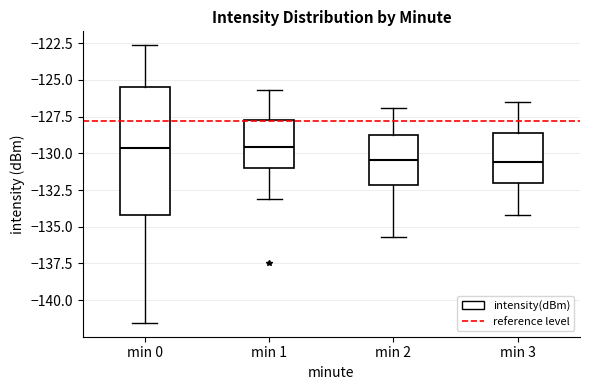

Reading left to right, transcribe this box plot: for each box, give where its median line is, the range the box spans, and where its two whiskers end, as read against the y-axis. The values are not printed on the chart, so give them approximately, as read against the axis.

min 0: median -129.5, box -134.0 to -125.5, whiskers -141.5 to -122.5
min 1: median -129.5, box -131.0 to -128.0, whiskers -133.0 to -125.5
min 2: median -130.5, box -132.0 to -128.5, whiskers -135.5 to -127.0
min 3: median -130.5, box -132.0 to -128.5, whiskers -134.0 to -126.5